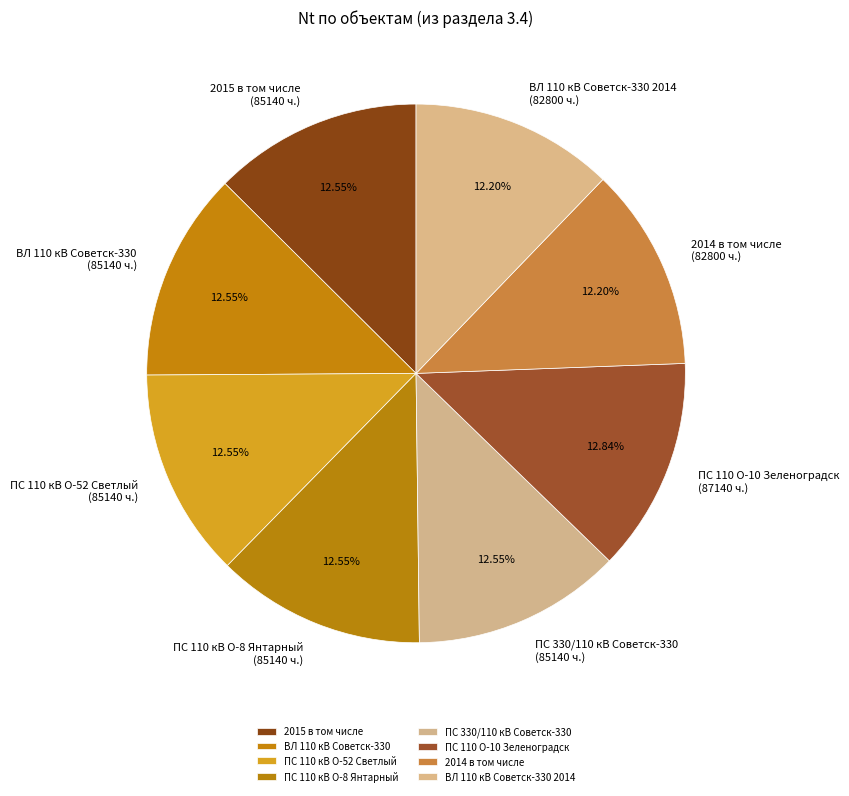

Is it true that 2014 в том числе is 21% of the pie?

False